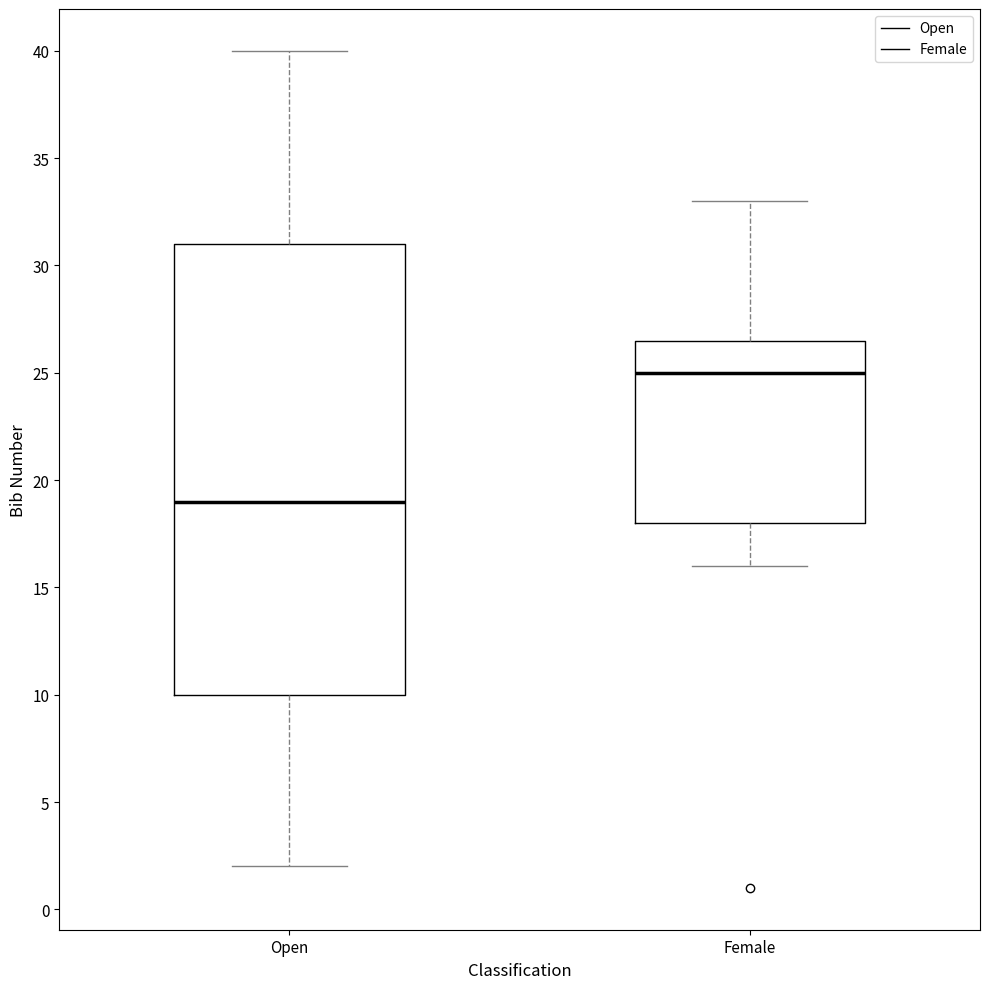

Where does the lower whisker of the box for Female end on the y-axis? The values are not printed on the chart, so give them approximately, as read against the axis.

16.0